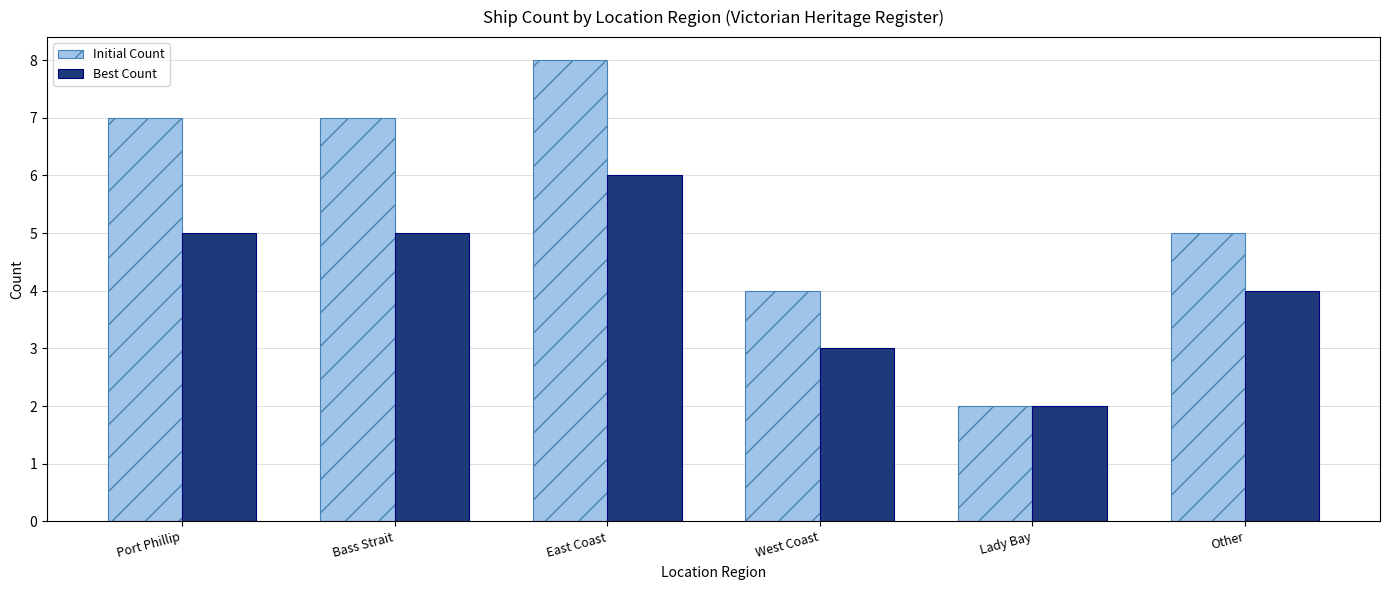

Are the bars horizontal?

No